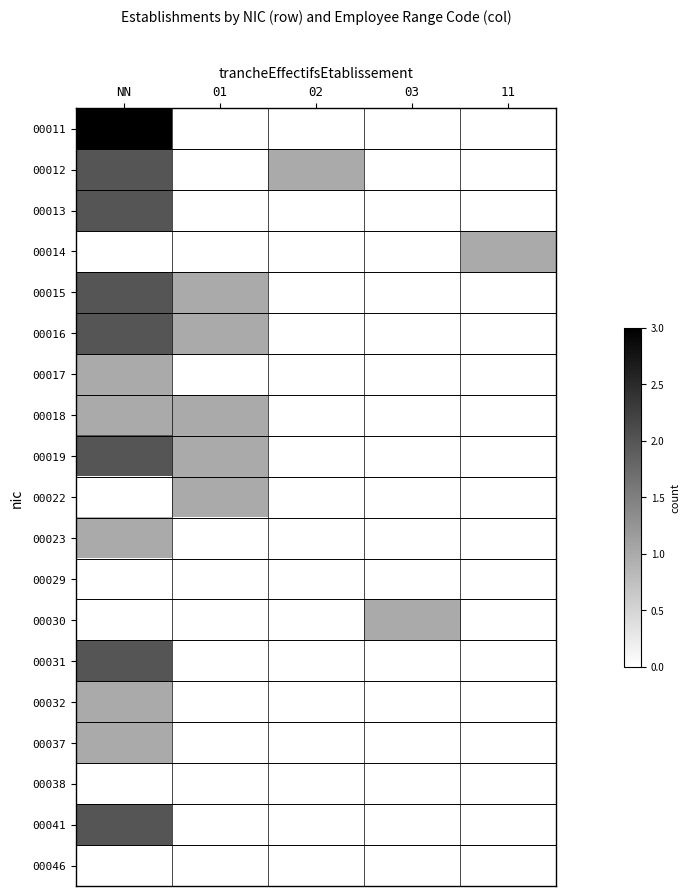

Rank the series at 02 from lowest to highest value.

00011, 00013, 00014, 00015, 00016, 00017, 00018, 00019, 00022, 00023, 00029, 00030, 00031, 00032, 00037, 00038, 00041, 00046, 00012